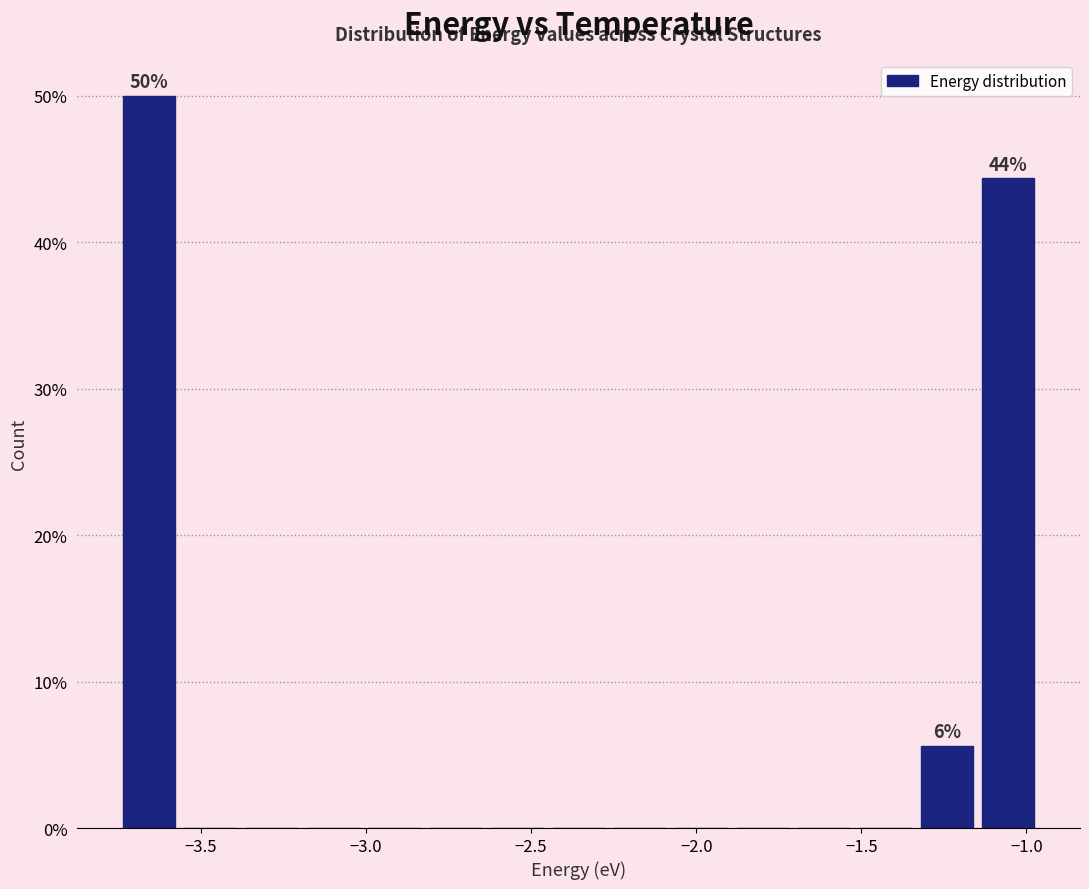

Around what value on the x-axis is the tallest bar? Give the approximate position of its centre, as read against the axis.

-3.65